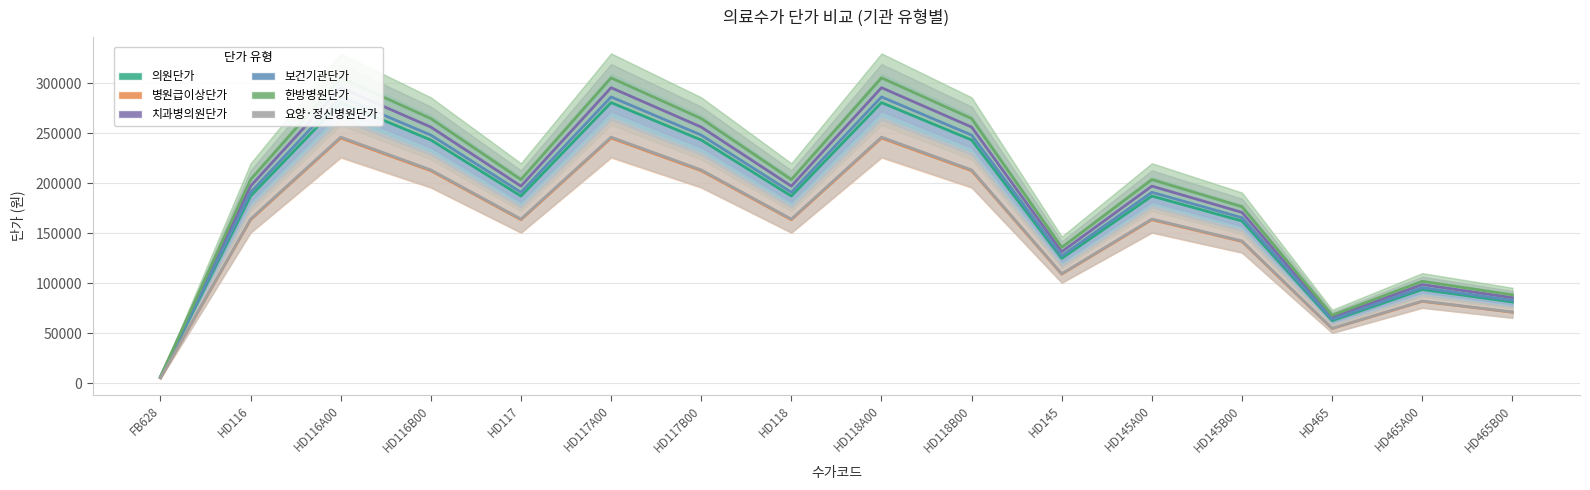

Which series changed the most between HD117B00 and HD465B00?

한방병원단가